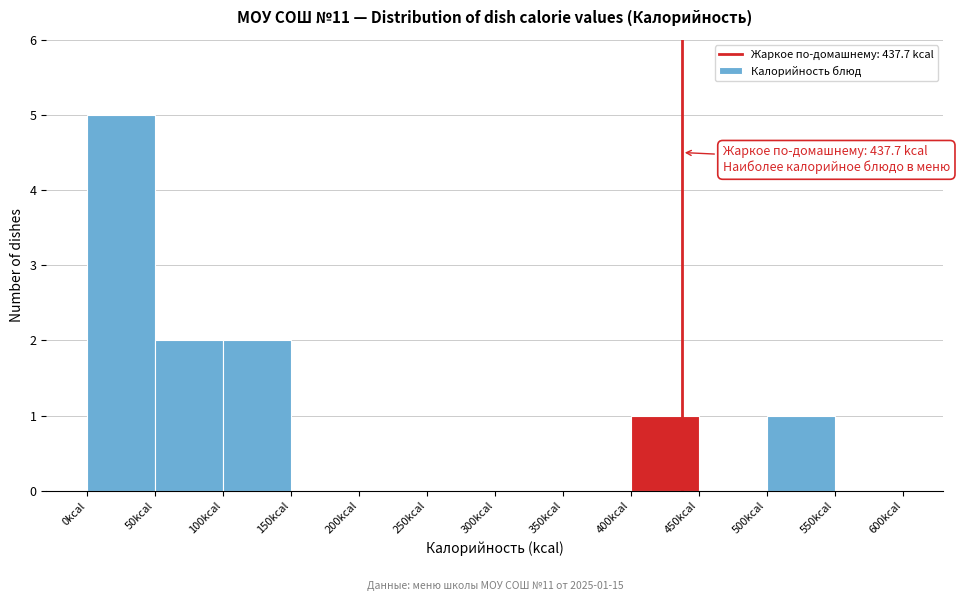

Over which range of the x-axis is the bar tallest?

0 to 50